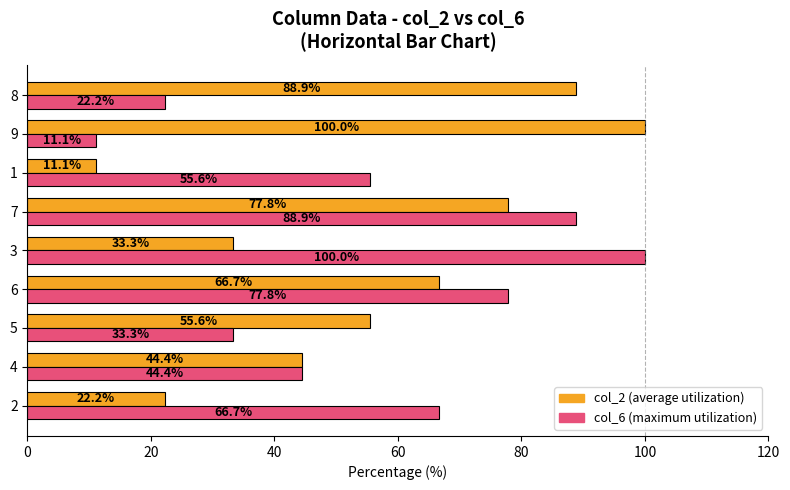

What is the maximum value shown in the chart?

100.0